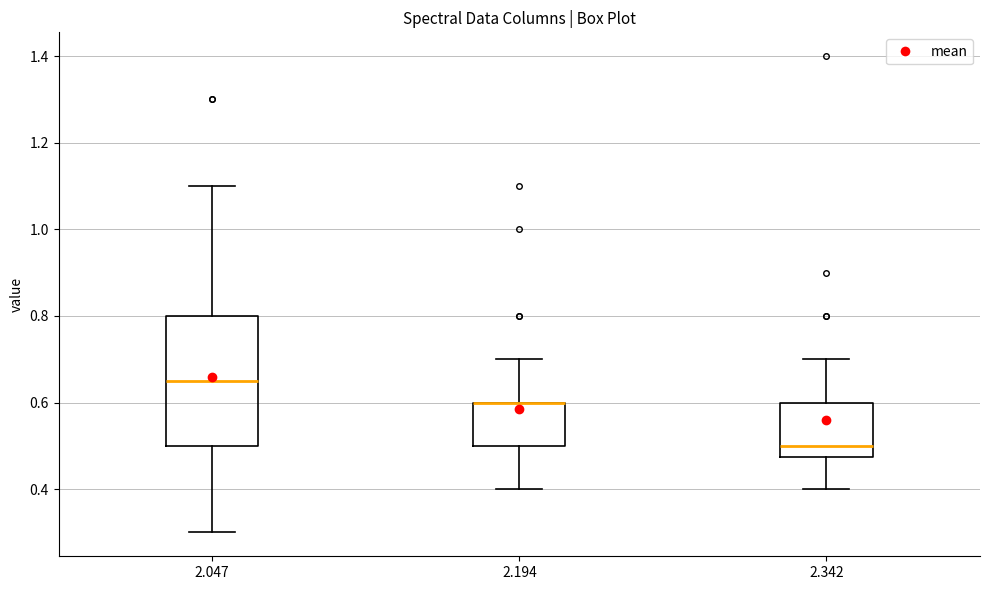

Reading left to right, read every box against the y-axis: the position of its median line, the range the box covers, and the ends of its whiskers. The values are not printed on the chart, so give them approximately, as read against the axis.

2.047: median 0.66, box 0.50 to 0.80, whiskers 0.30 to 1.10
2.194: median 0.60 (drawn on the box's upper edge), box 0.50 to 0.60, whiskers 0.40 to 0.70
2.342: median 0.50, box 0.48 to 0.60, whiskers 0.40 to 0.70